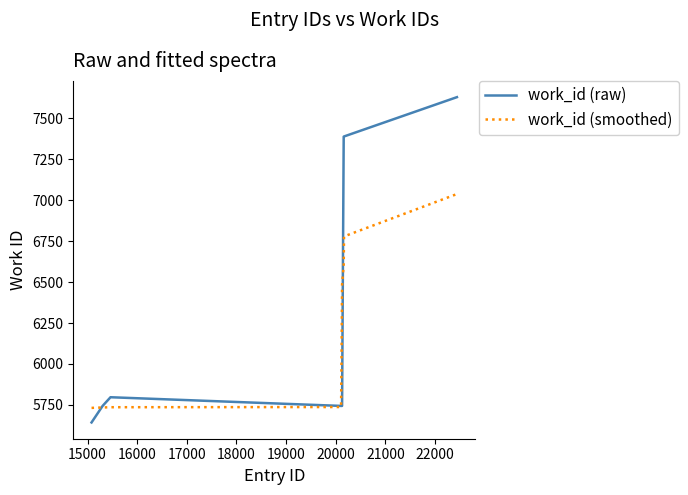

What is the greatest value displayed?

7629.0